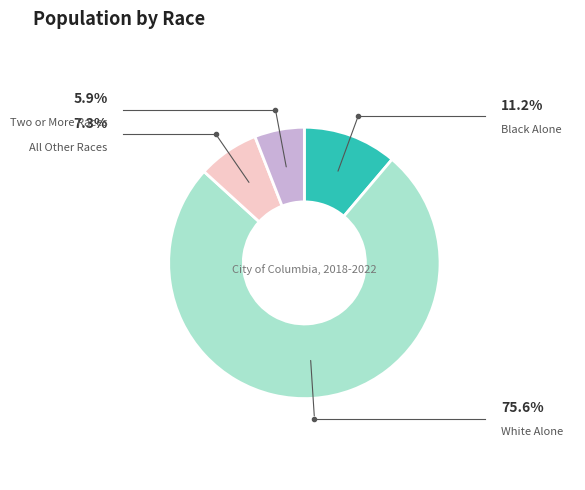

Does any single category account for the majority?

Yes